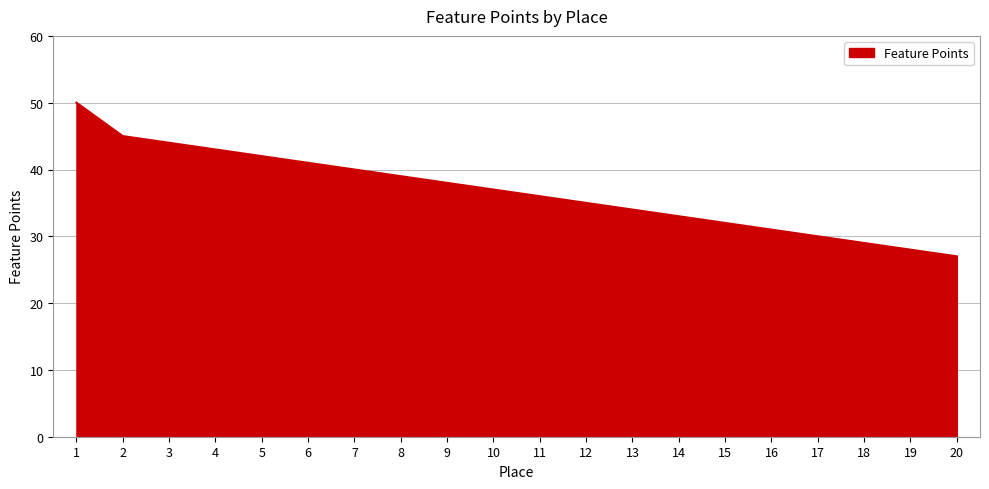

List the labels in order of value, largest first.

1, 2, 3, 4, 5, 6, 7, 8, 9, 10, 11, 12, 13, 14, 15, 16, 17, 18, 19, 20